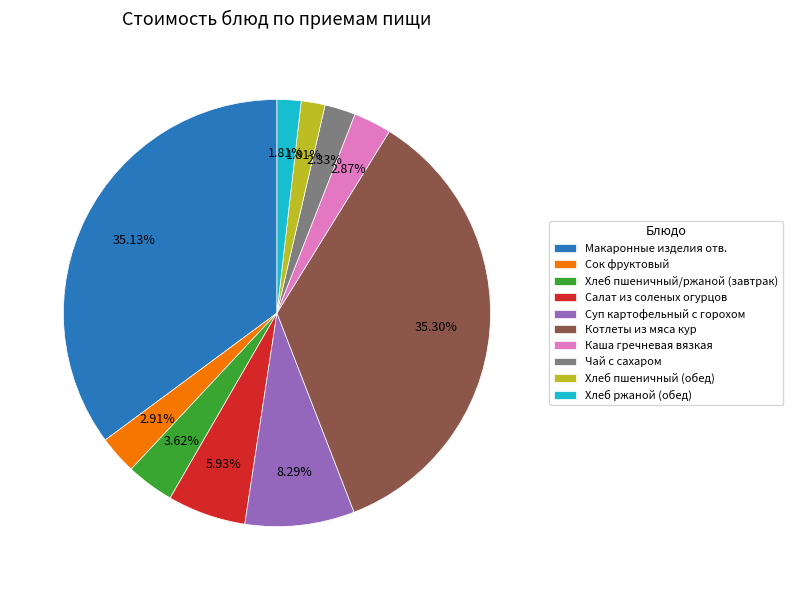

What portion of the pie excludes Суп картофельный с горохом?

91.7%